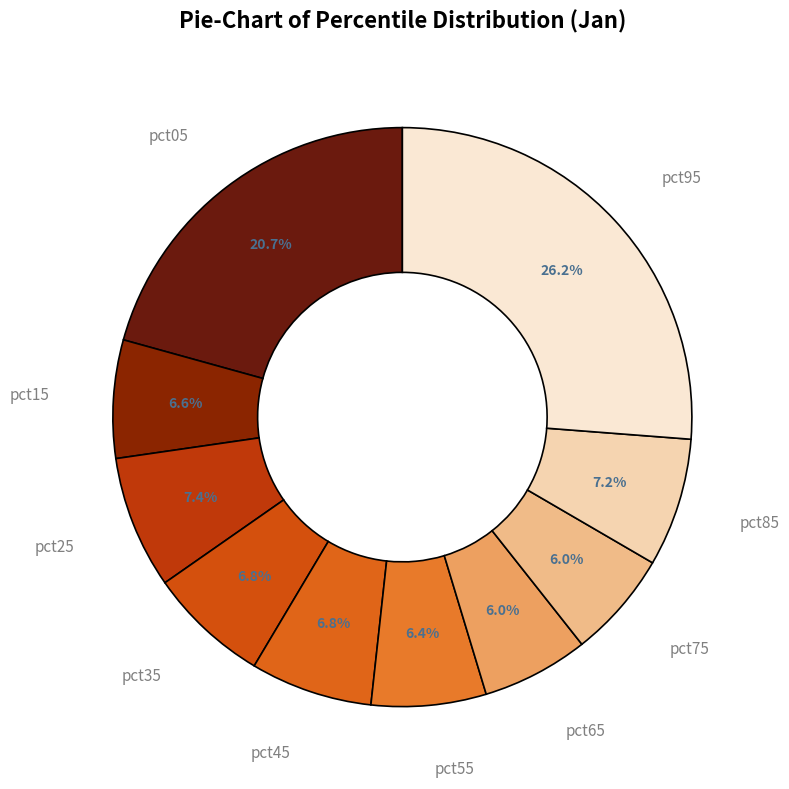

Which category has the smallest portion of the pie?

pct75